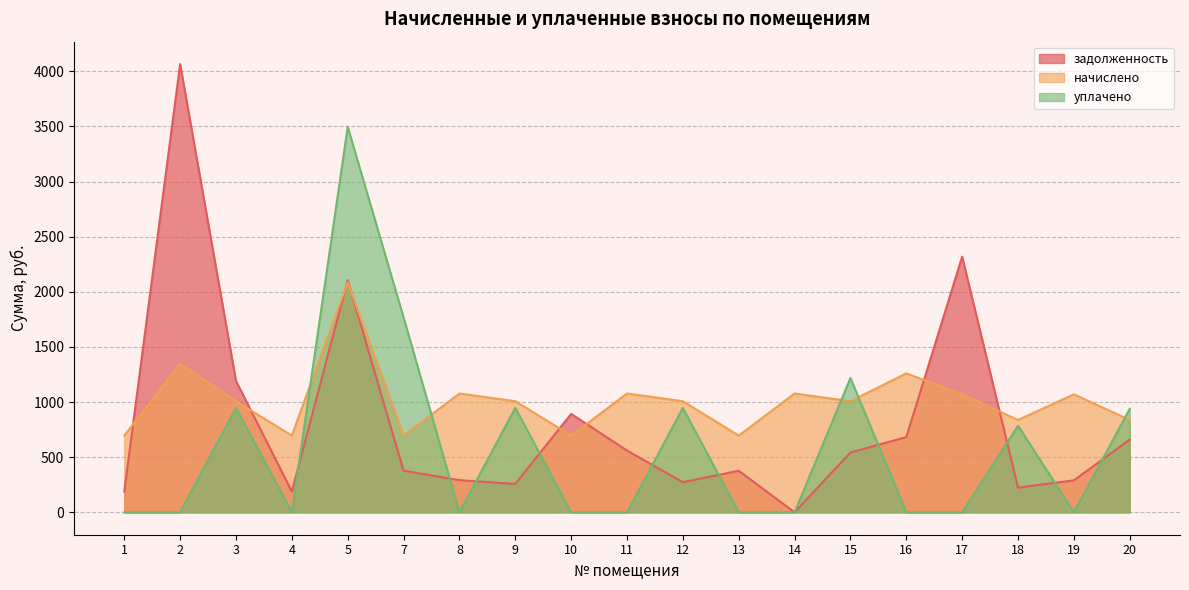

How many interior local valleys does the задолженность series have?

5